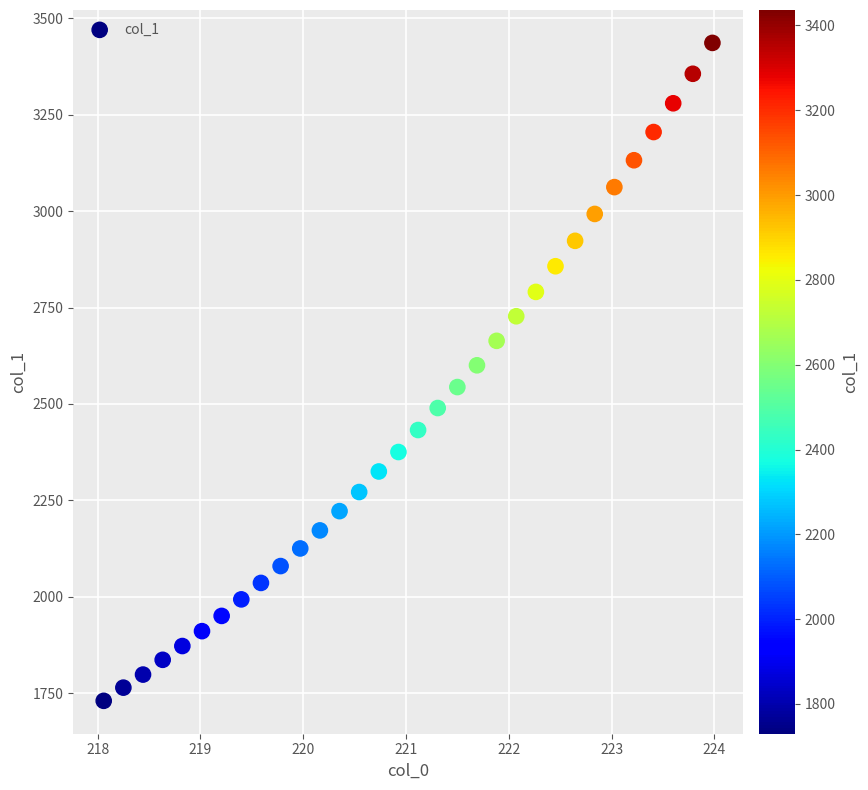

What is the range of X values (max minus min)?

5.9